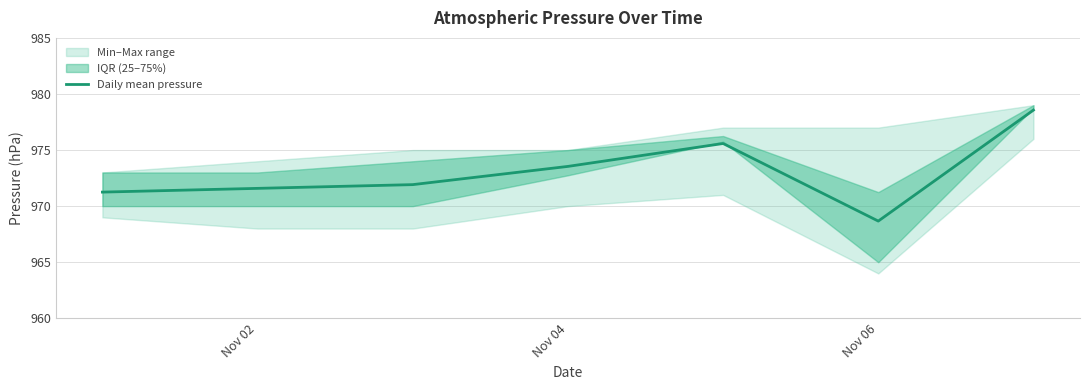

What is the maximum value for Daily mean pressure?

978.6